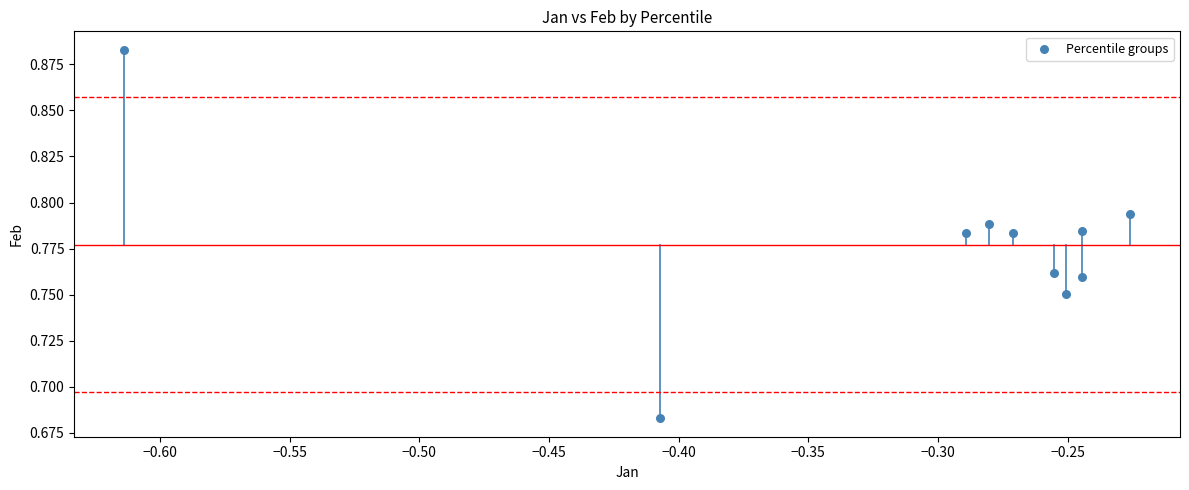

What is the range of X values (max minus min)?

0.4